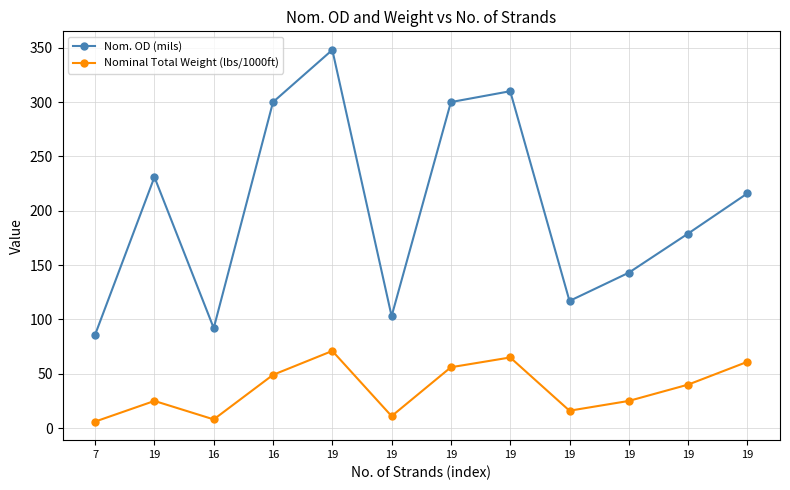

How many lines are shown in the chart?

2